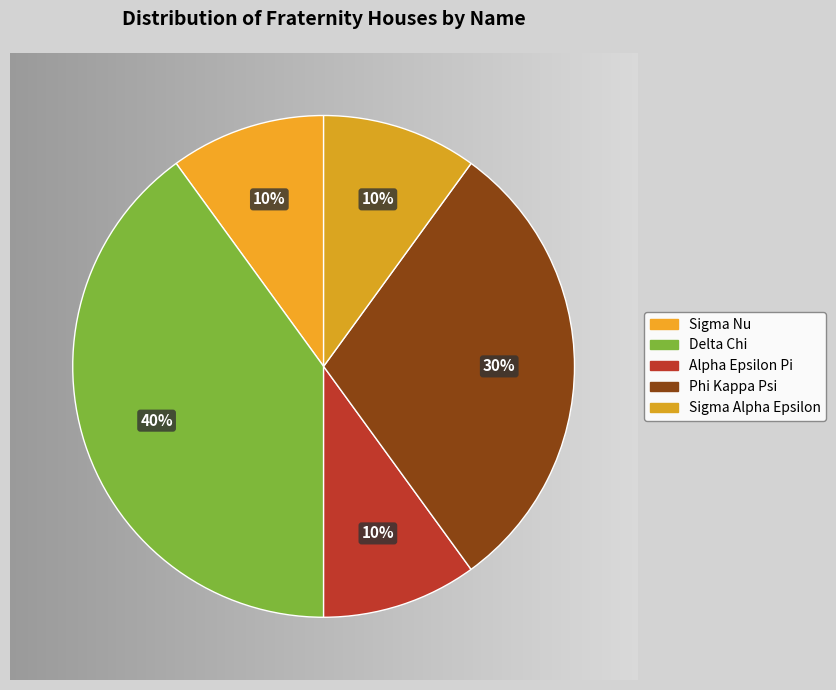

Which slice is the smallest?

Sigma Nu